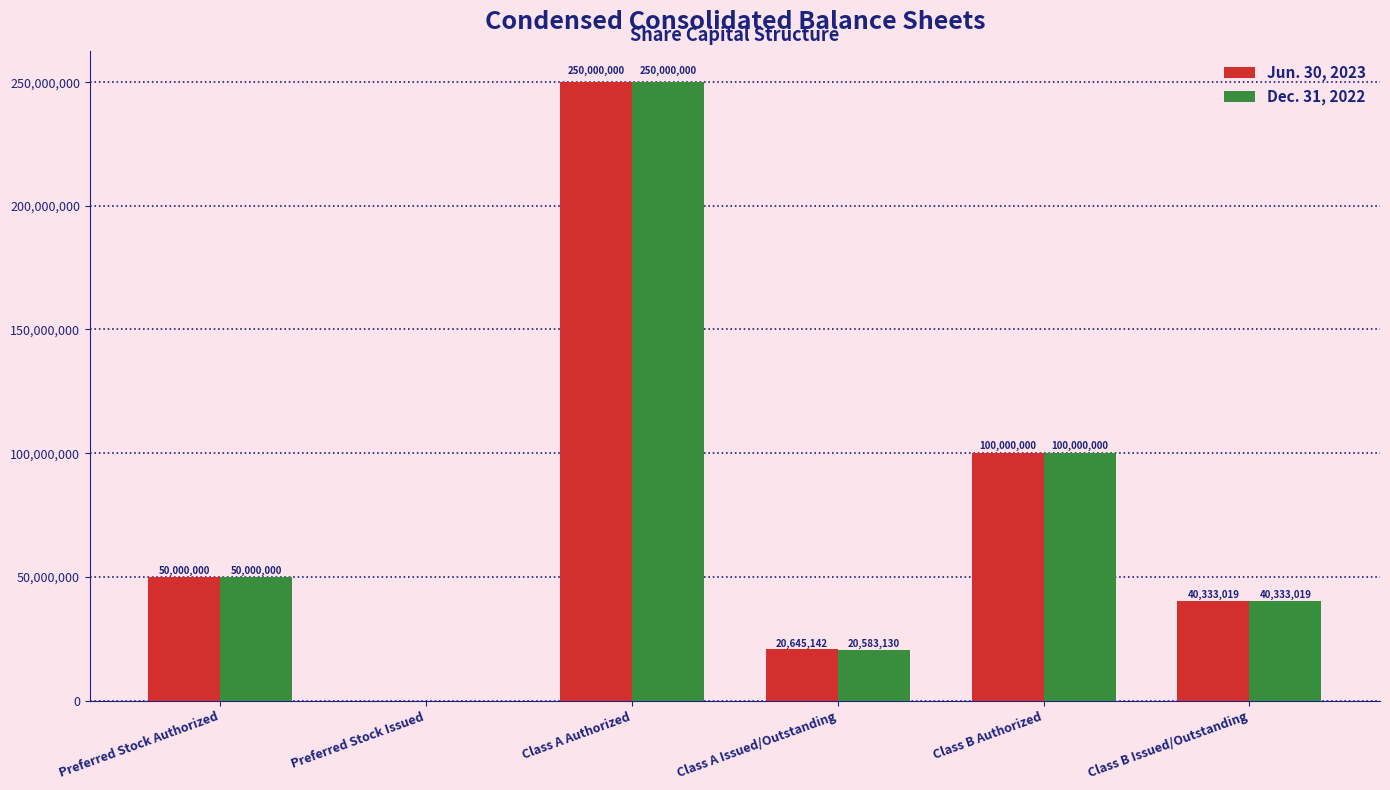

Are the bars grouped side by side (vs. stacked)?

Yes